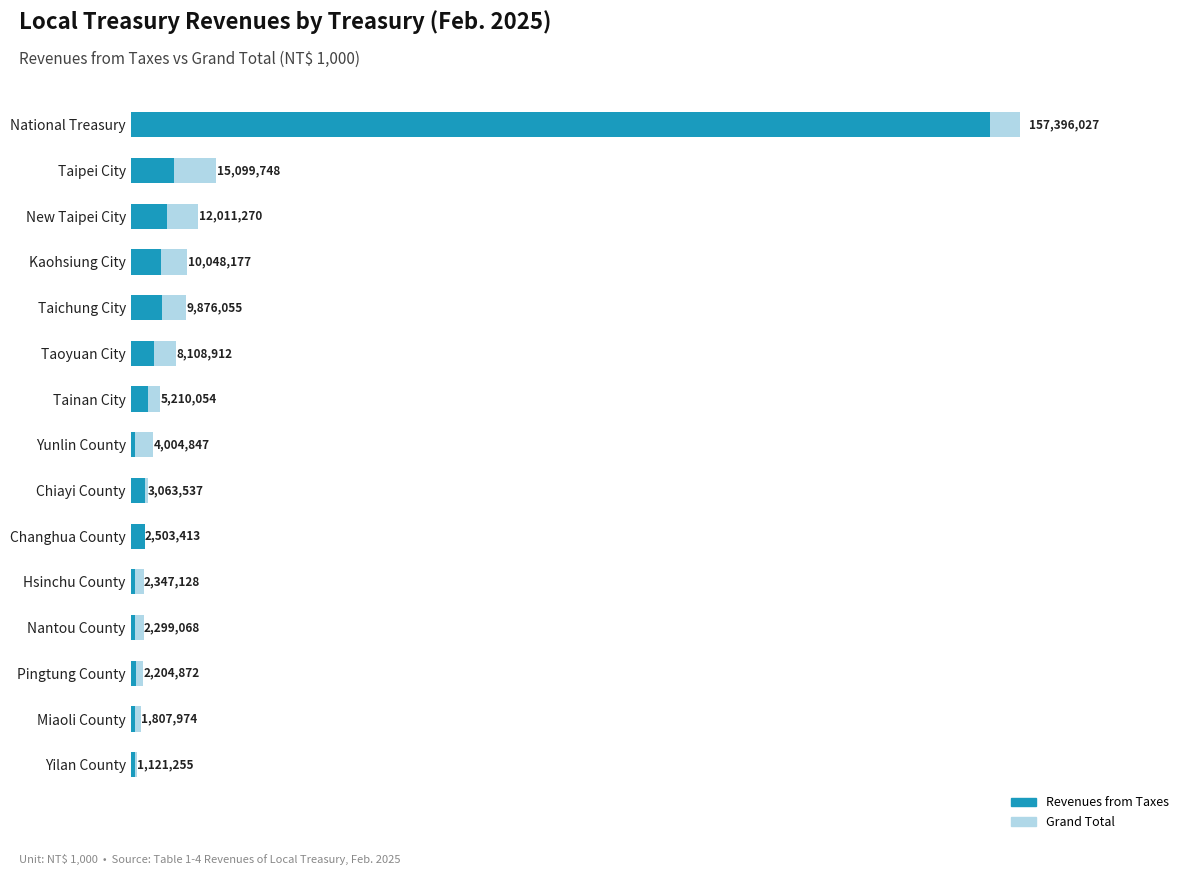

At how many categories does at least one series exceed 102994284?

1